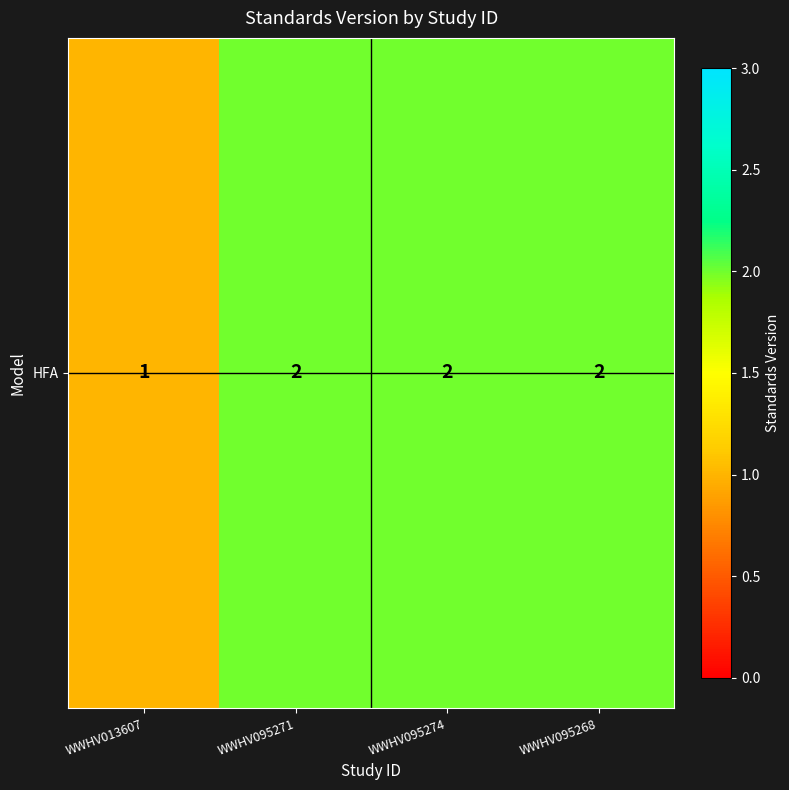

True or false: the data shows 2 at WWHV095274.

True